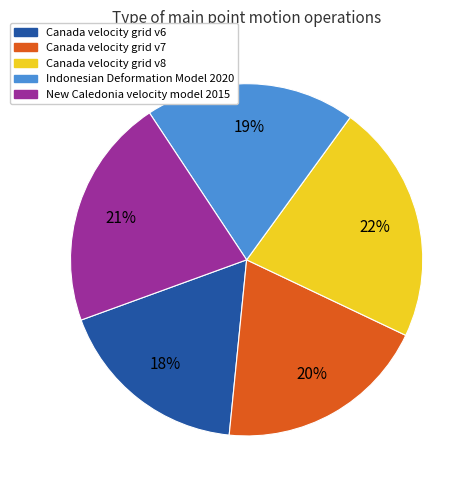

Does any single category account for the majority?

No